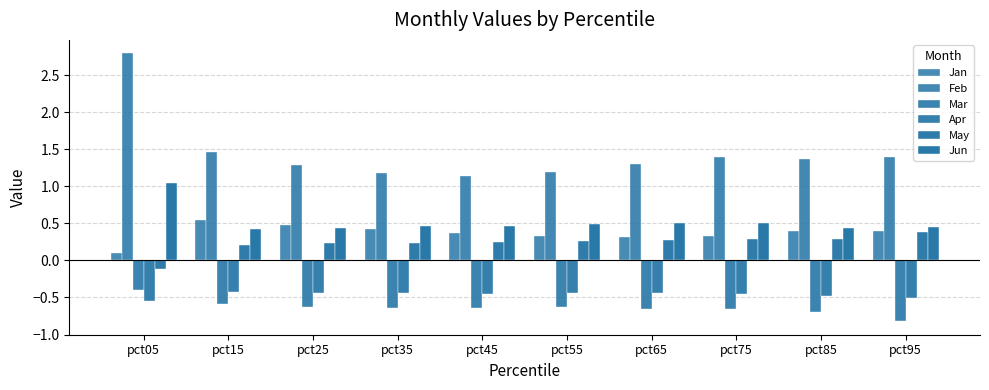

Which category has the highest value across all series?

pct05